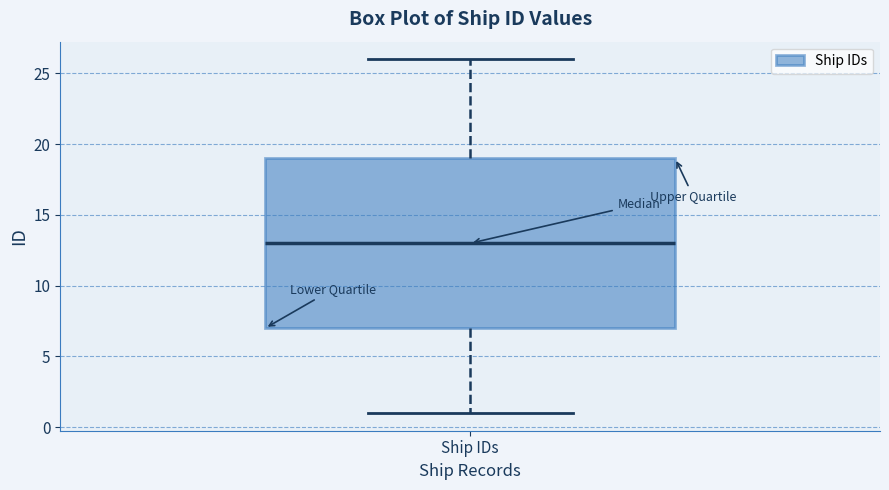

Where is the upper edge of the box for Ship IDs on the y-axis? The values are not printed on the chart, so give them approximately, as read against the axis.

19